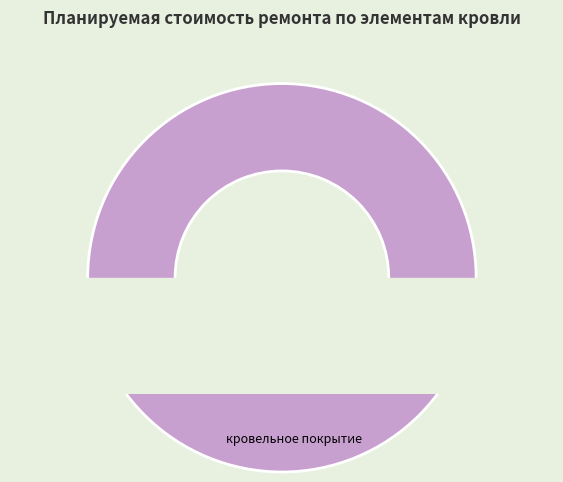

Combined, do стропильная система and свесы account for over 50%?

No